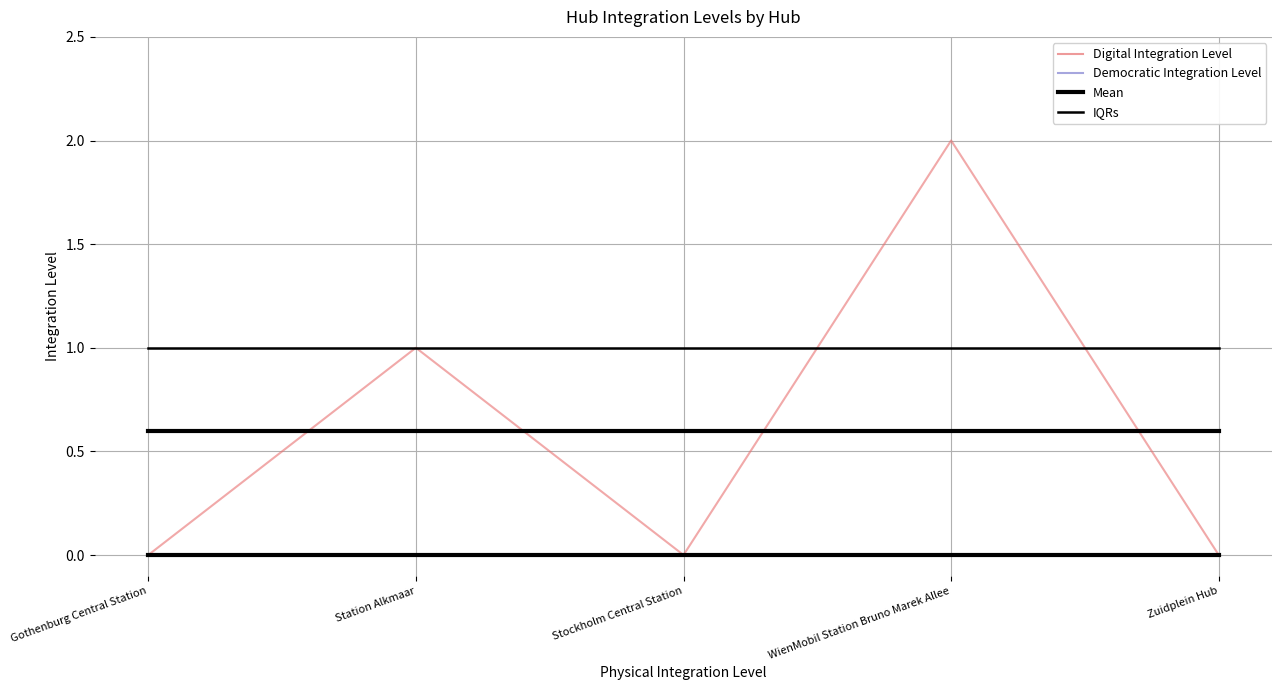

Which series has the widest spread of values?

Digital Integration Level